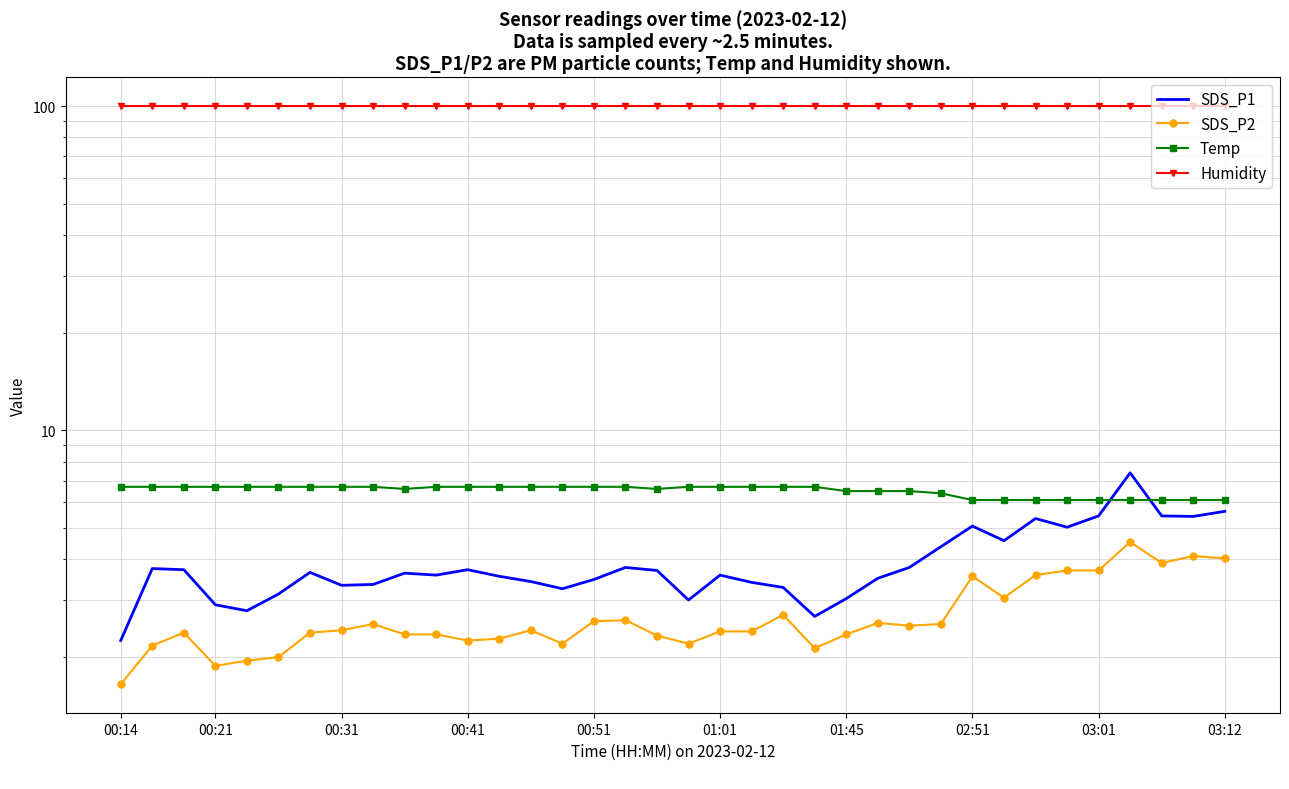

What is the sum of the SDS_P1 values at 18 and 24?

6.5